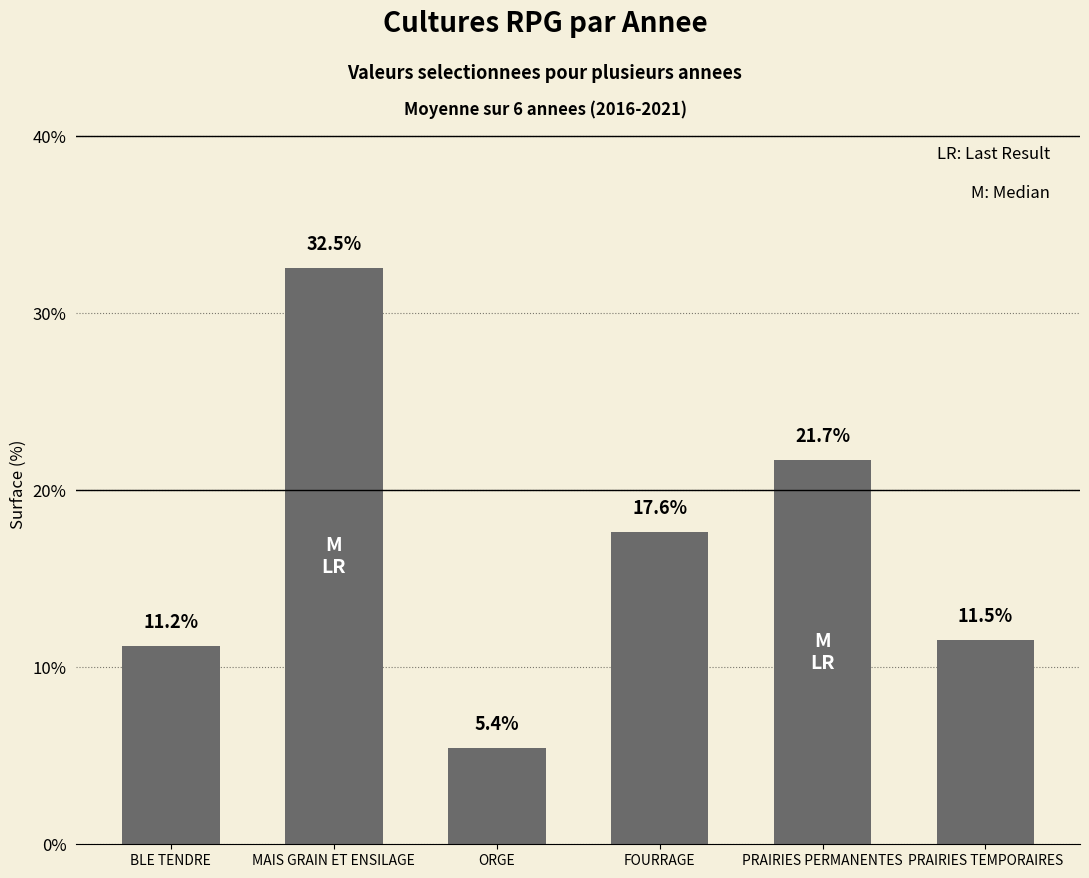

Reading right to left, what are all the values shown in this chart?

11.5	21.7	17.6	5.4	32.5	11.2